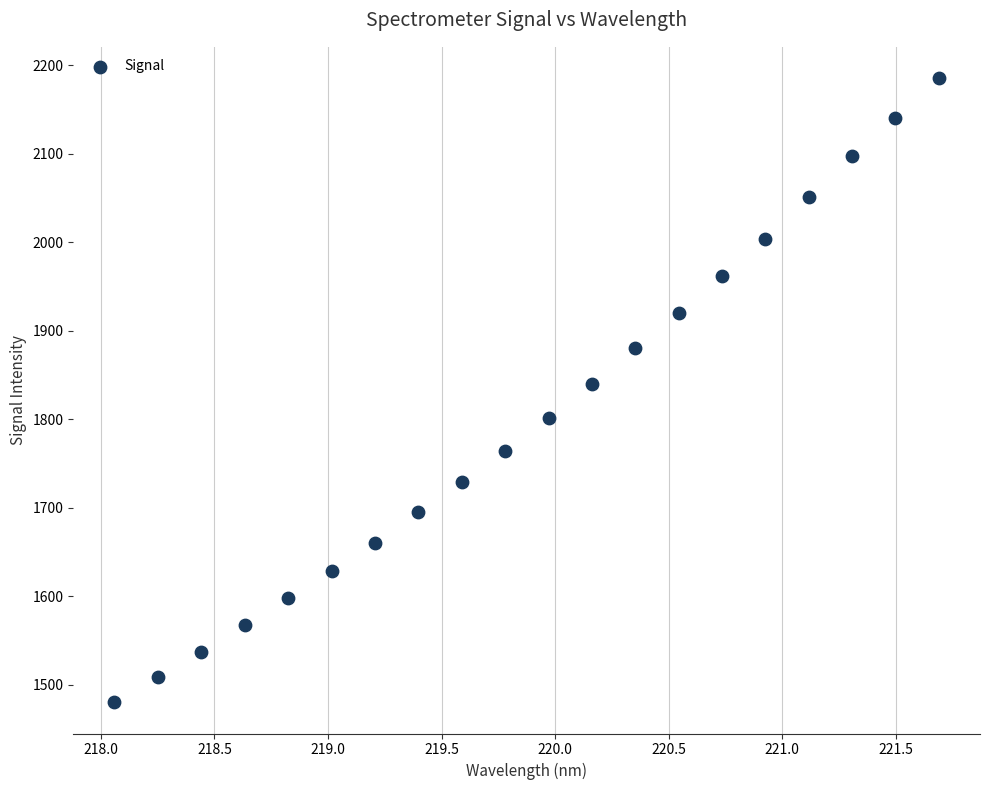

What is the range of Y values (max minus min)?

705.3